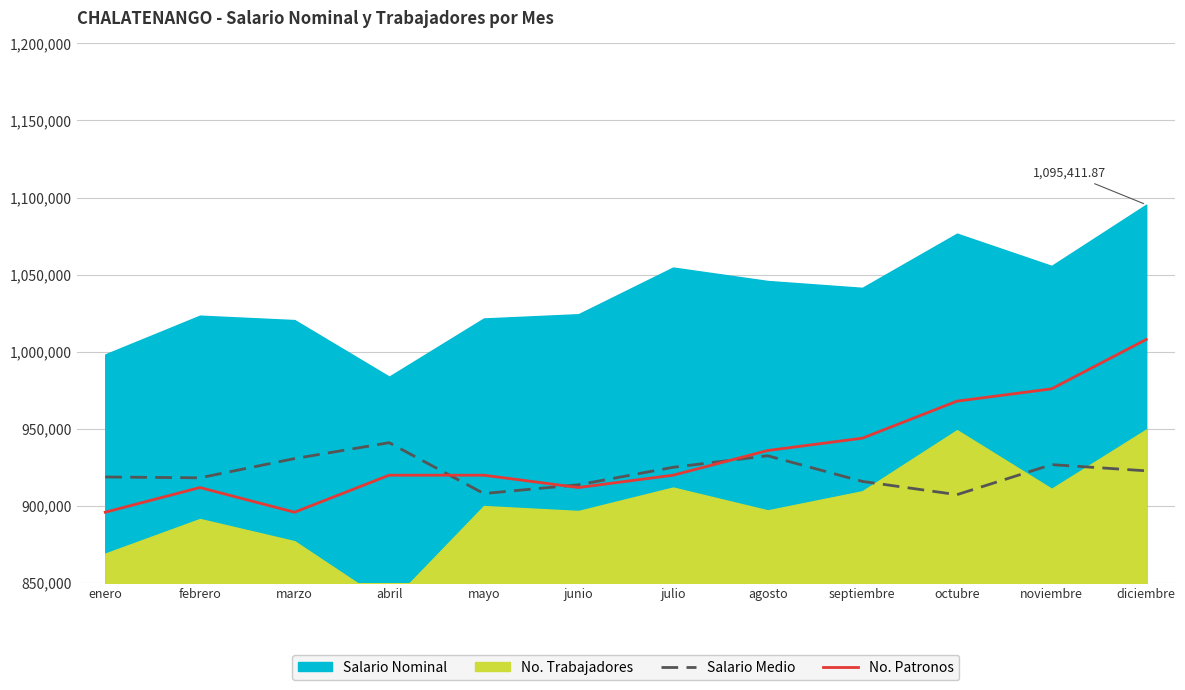

How many values in the No. Patronos series exceed 920000?

5